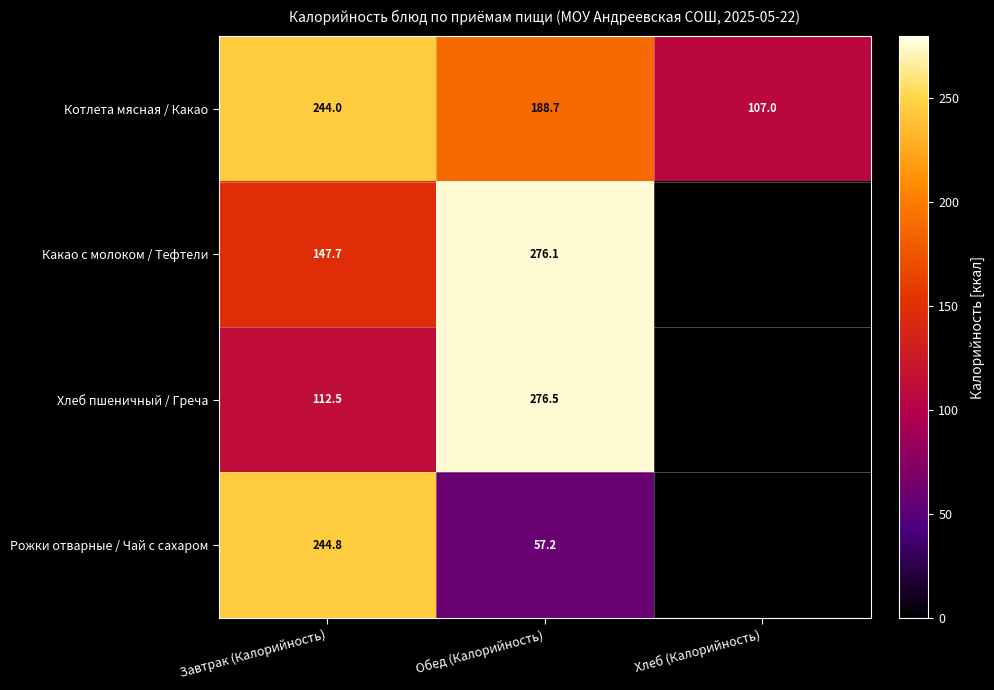

What is the spread (max minus min) of values at Обед (Калорийность)?

219.3